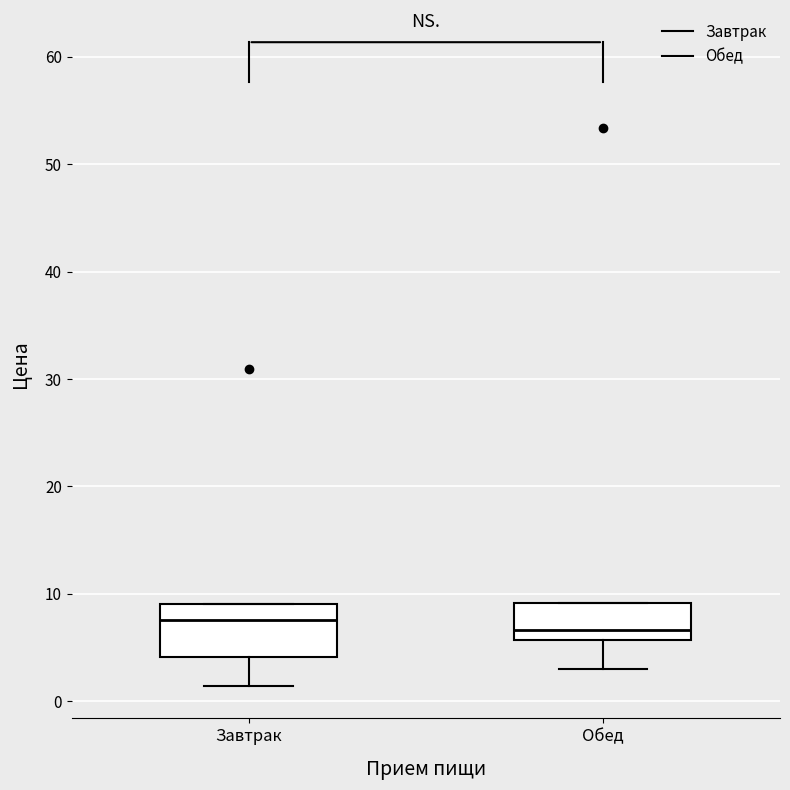

Which box is the tallest, from its lower edge to its upper edge?

Завтрак